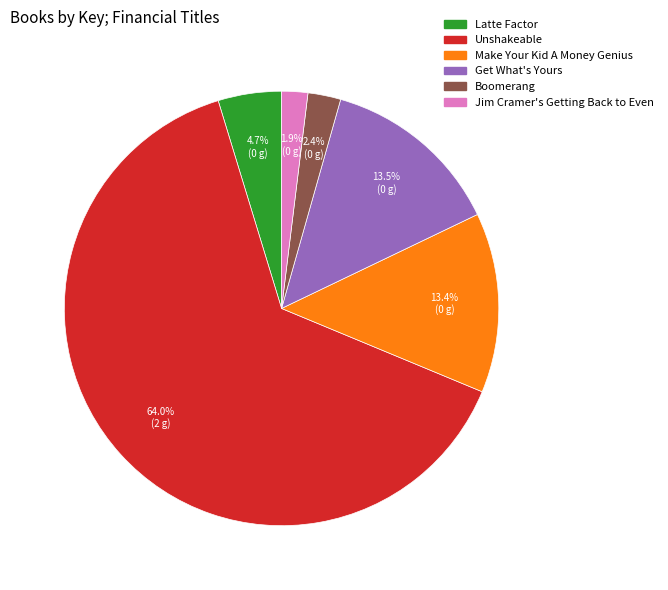

Is there any slice that represents more than half of the pie?

Yes